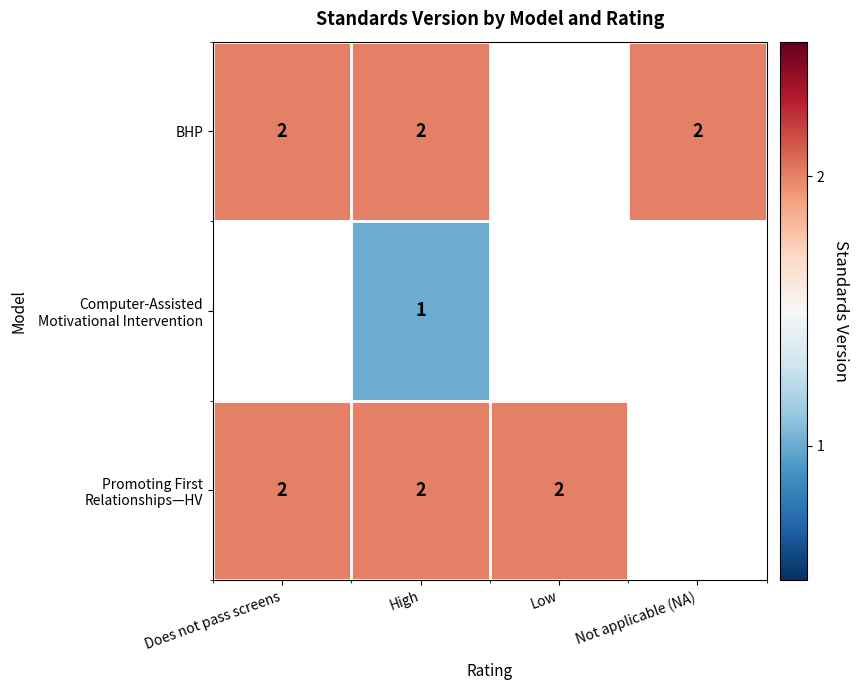

Which has a higher value, High or Not applicable (NA)?

High